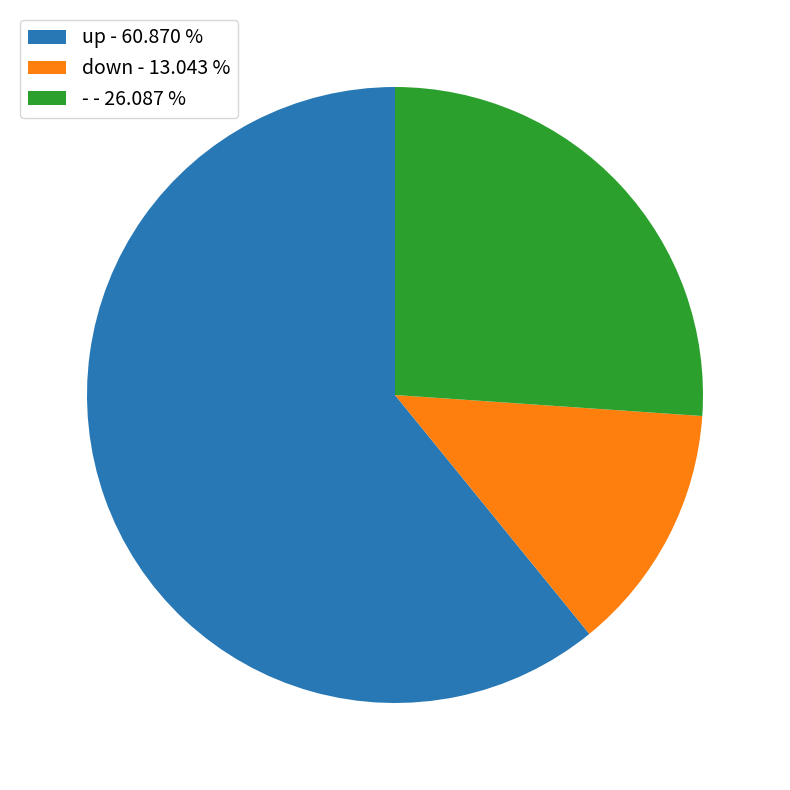

Which slice represents more than half of the pie?

up